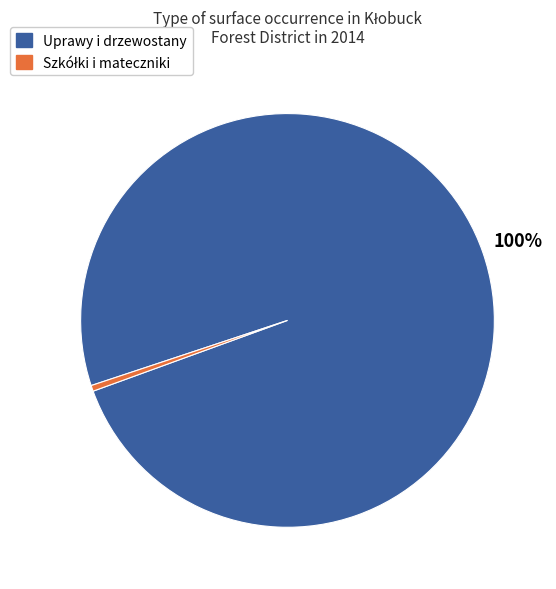

To the nearest percent, what is the average slice percentage?

50%